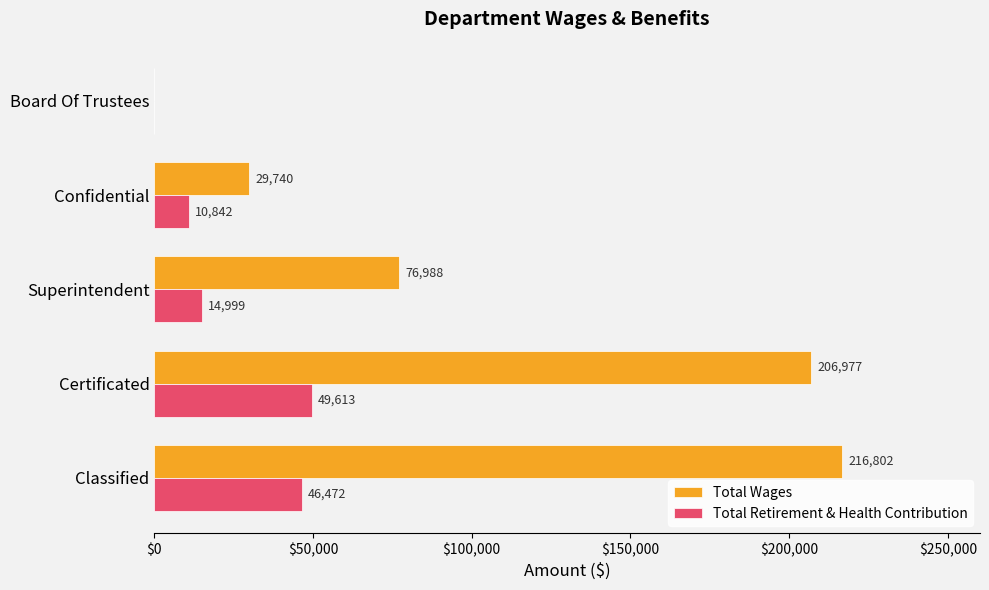

Where is Total Wages nearest to the value 108401?

Superintendent